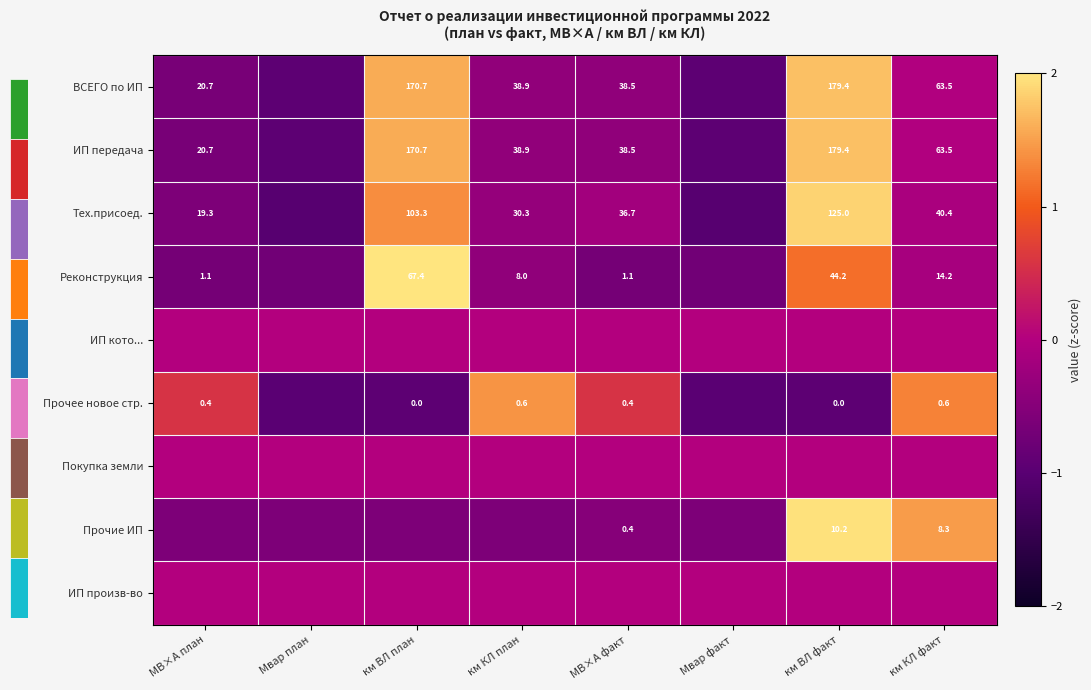

What is the difference between the highest and lowest values at км ВЛ план?

3.1